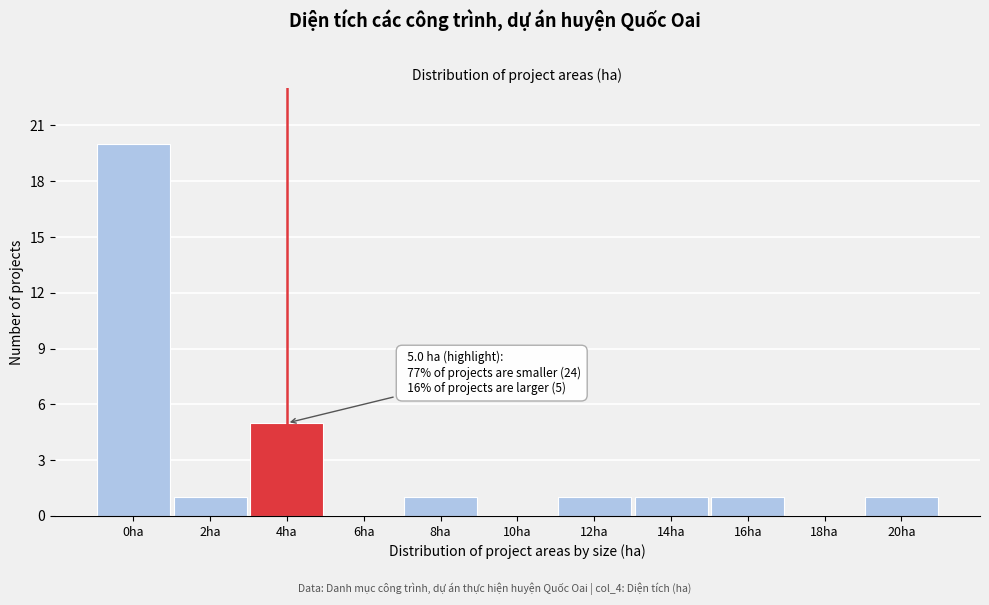

Reading left to right, list all the values displayed in this chart.

0ha=20	2ha=1	4ha=5	6ha=0	8ha=1	10ha=0	12ha=1	14ha=1	16ha=1	18ha=0	20ha=1